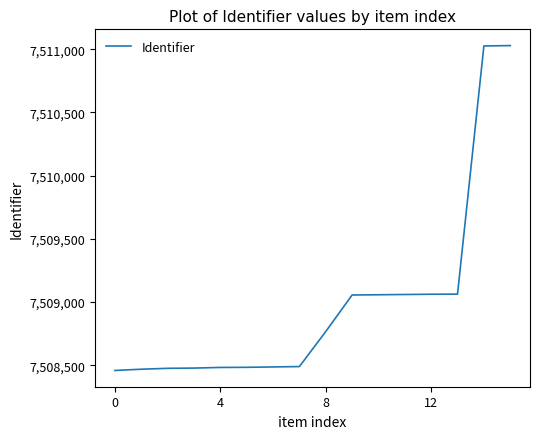

What is the smallest value displayed?

7508459